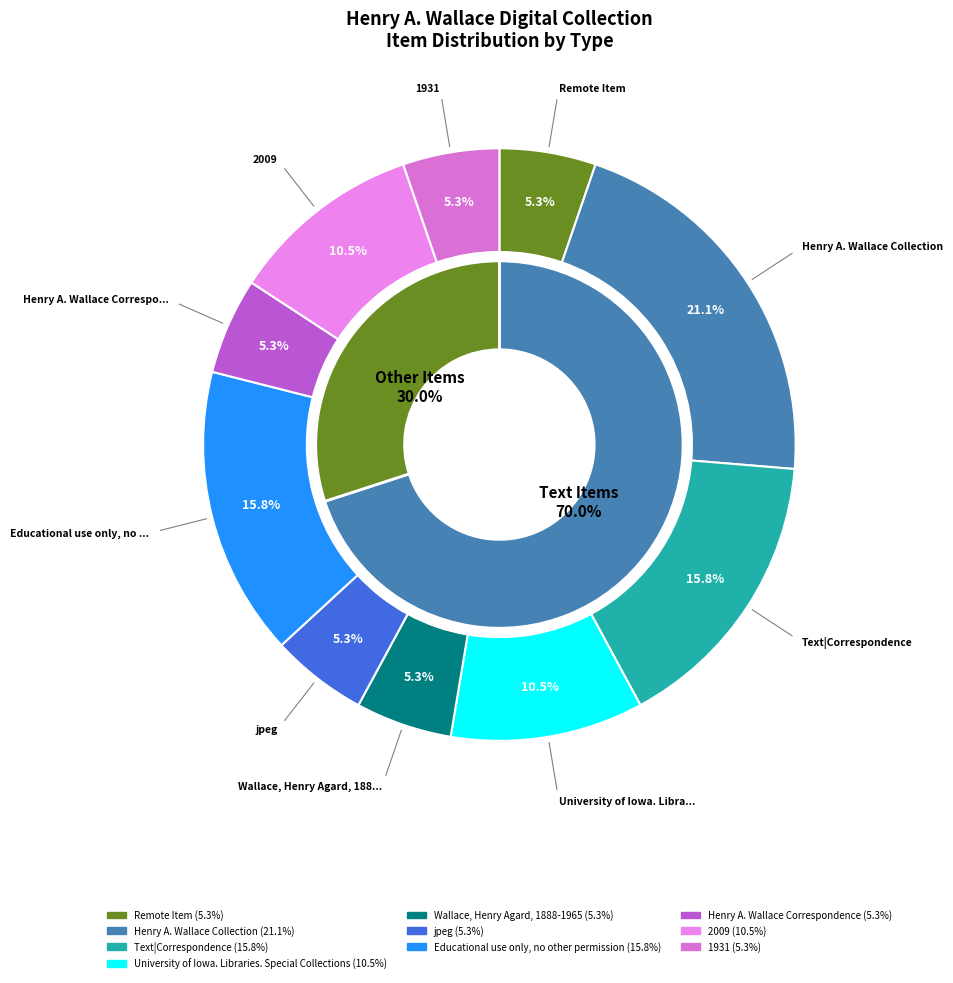

What is the ratio of the value at Henry A. Wallace Correspondence to the value at Henry A. Wallace Collection?

0.2